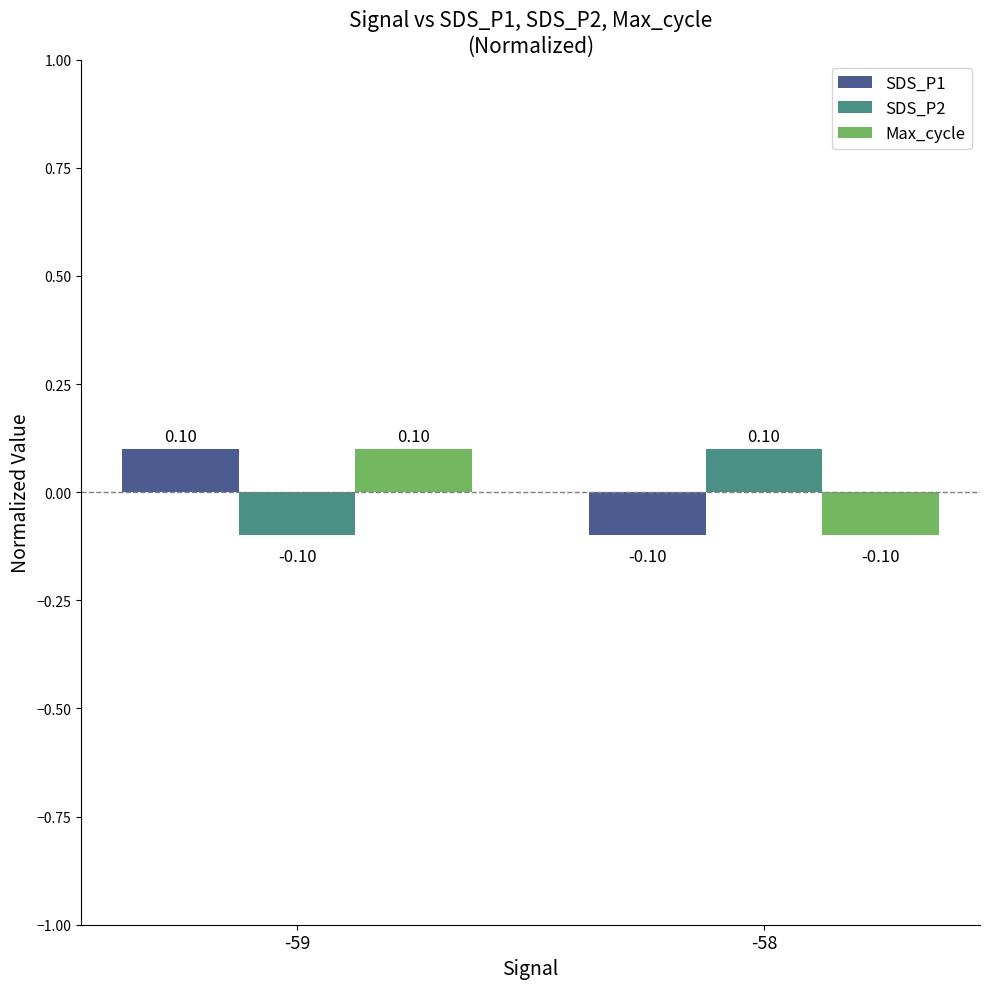

Rank the categories by Max_cycle value from lowest to highest.

-58, -59